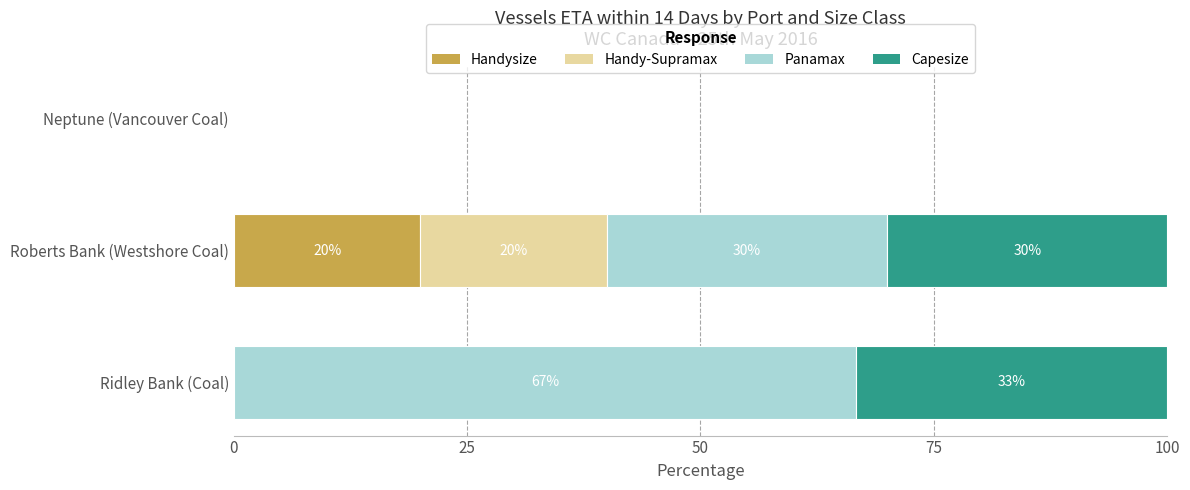

Which category has the highest value in the Handysize series?

Roberts Bank (Westshore Coal)